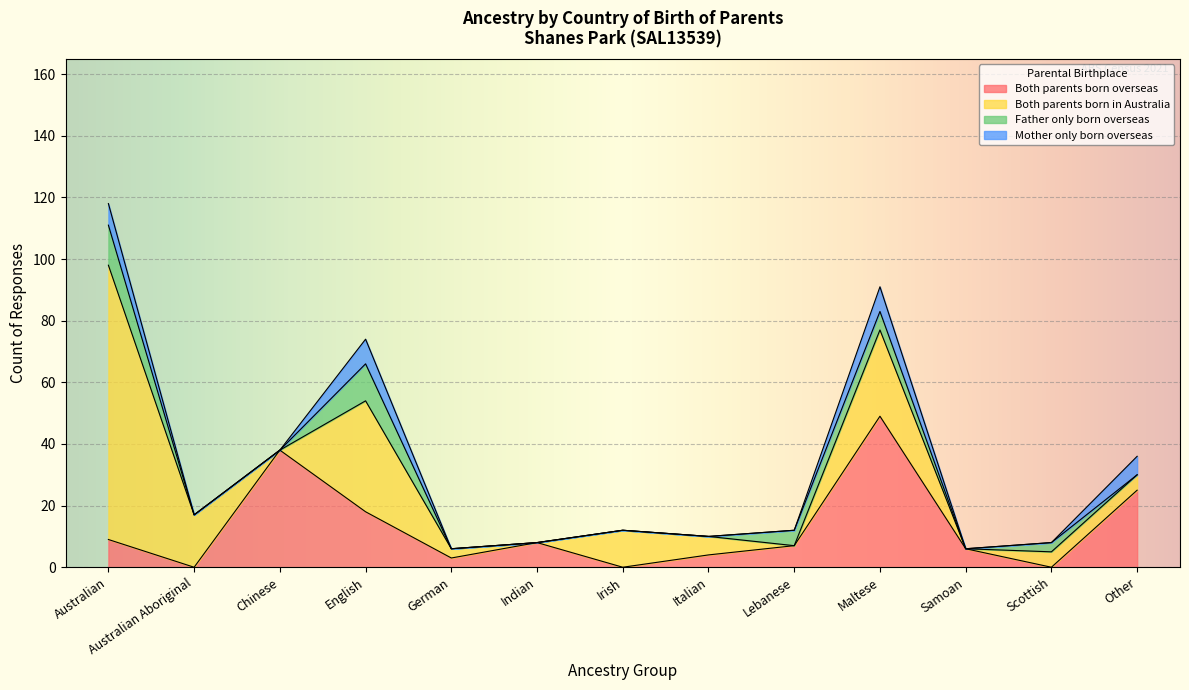

At how many categories does at least one series exceed 56?

1